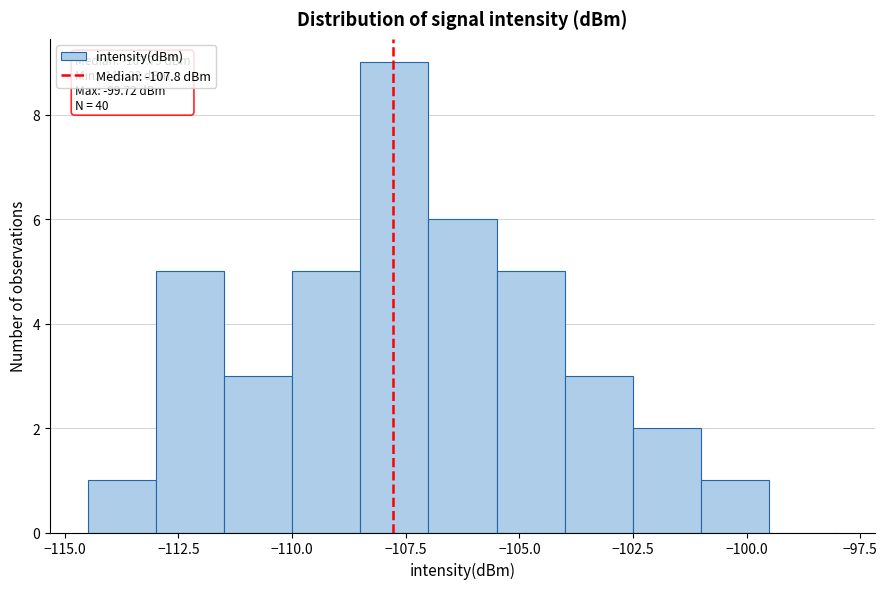

Read against the x-axis, roughly where is the centre of the tallest bar?

-107.5